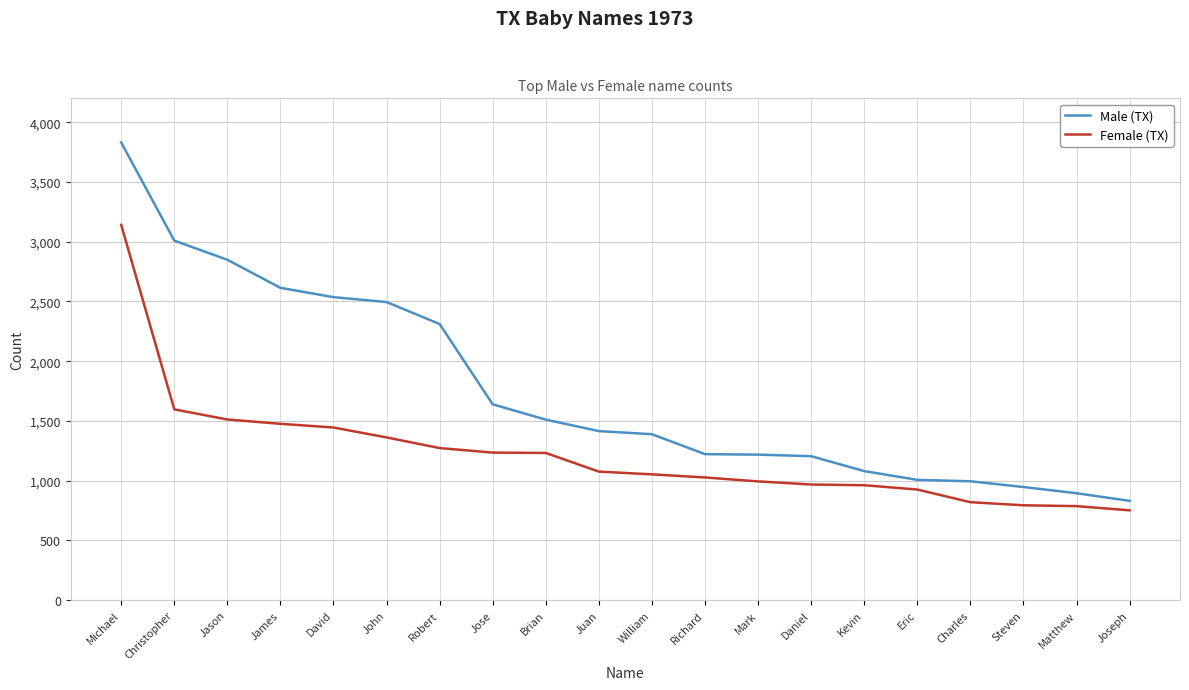

At which label does Female (TX) first exceed 1076?

Michael